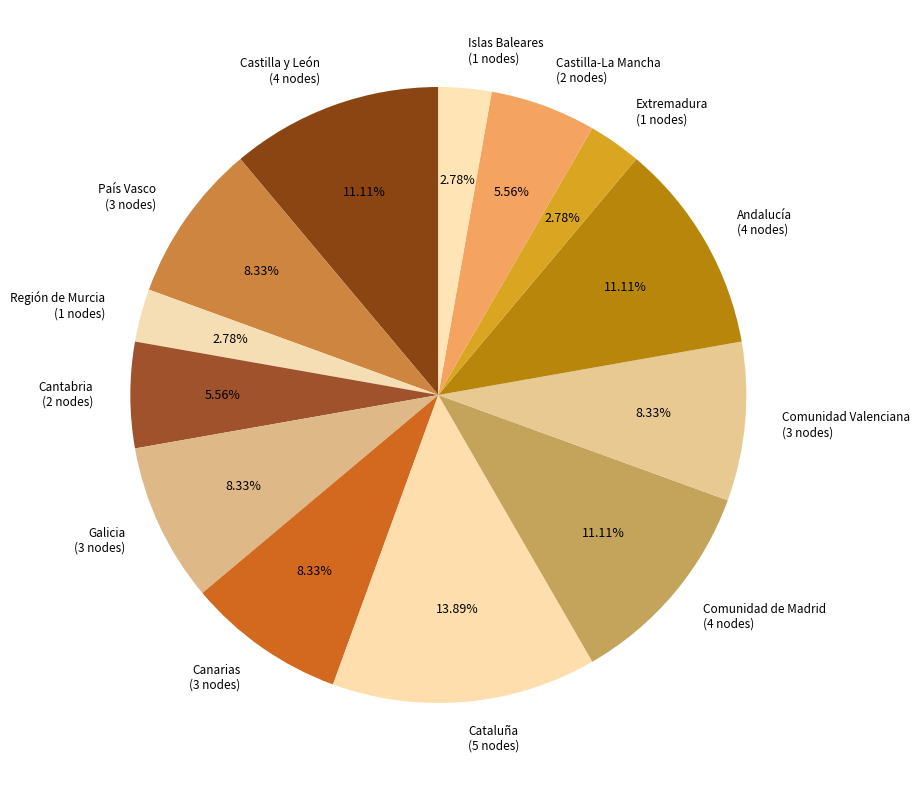

Approximately how many times larger is the value at Comunidad Valenciana compared to Castilla-La Mancha?

1.5